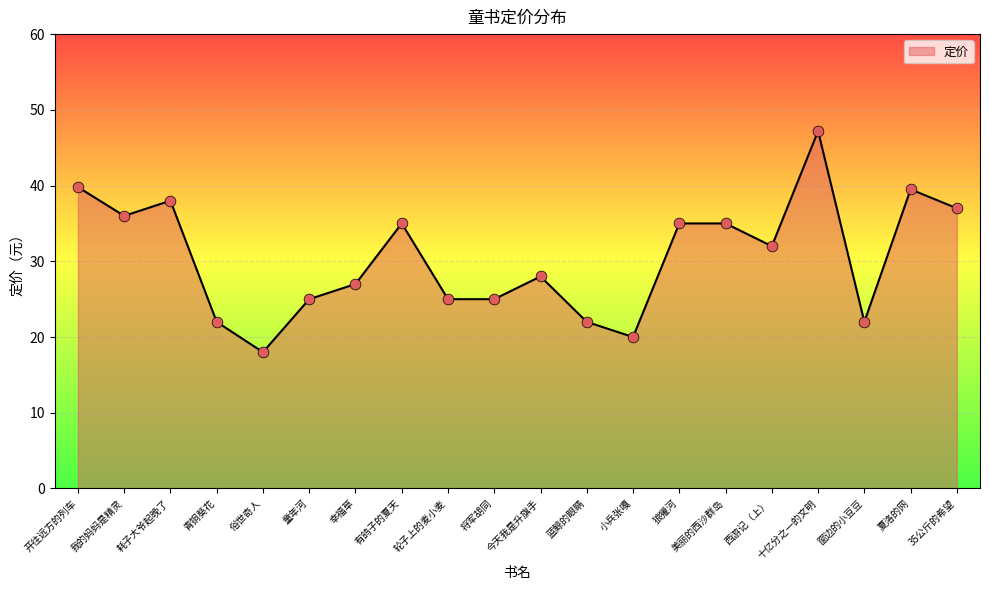

What is the change in value from 俗世奇人 to 小兵张嘎?

+2.0